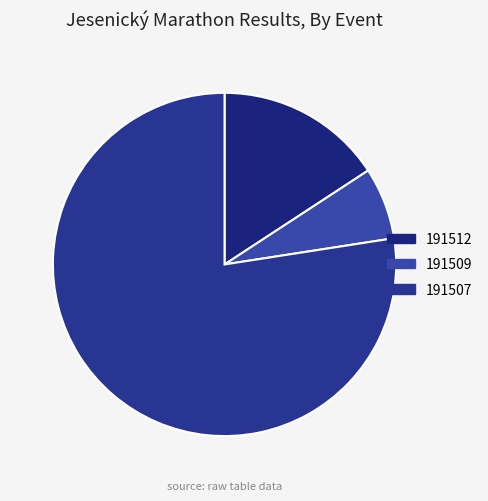

To the nearest percent, what portion does 191507 represent?

77%